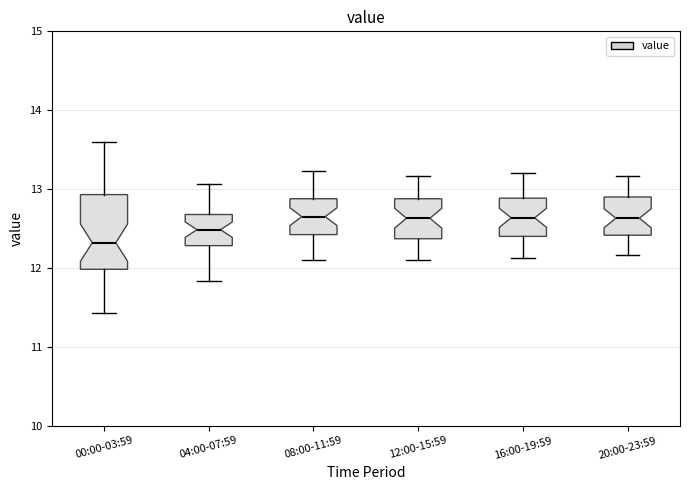

Comparing the boxes themselves (not the whiskers), which one is the tallest?

00:00-03:59